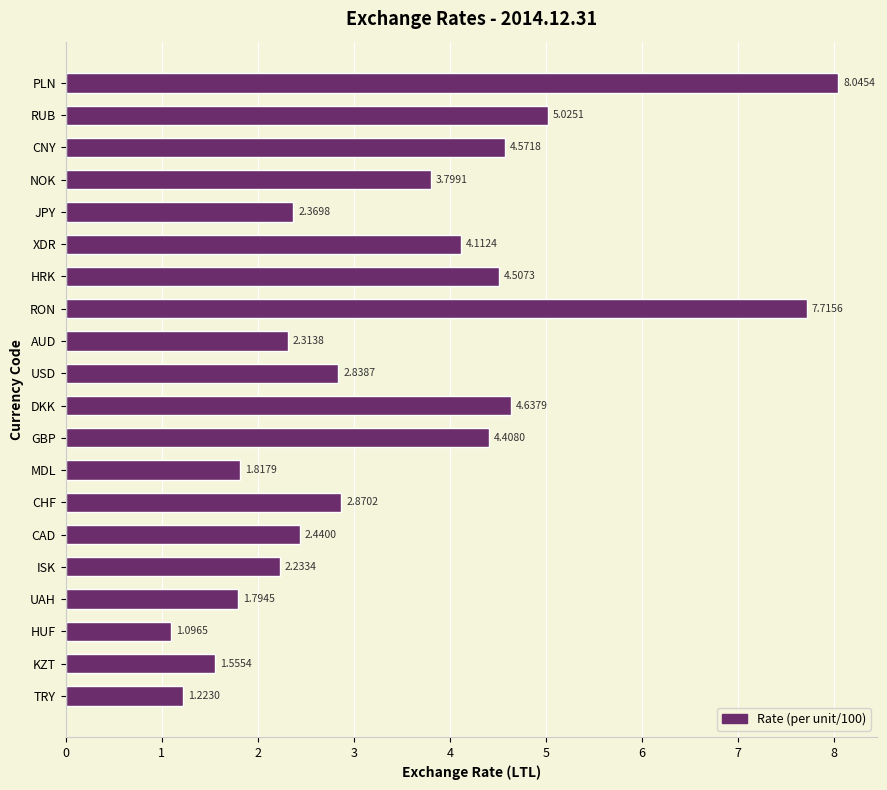

What is the difference between the second highest and minimum values?

6.6